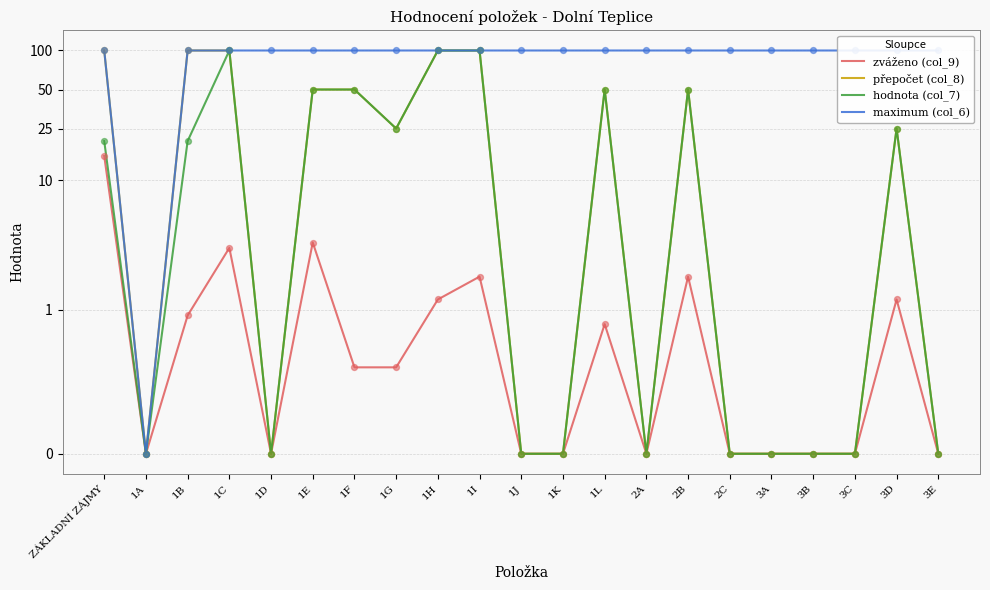

Is the value of maximum (col_6) at 3D greater than the value of zváženo (col_9) at 1D?

Yes